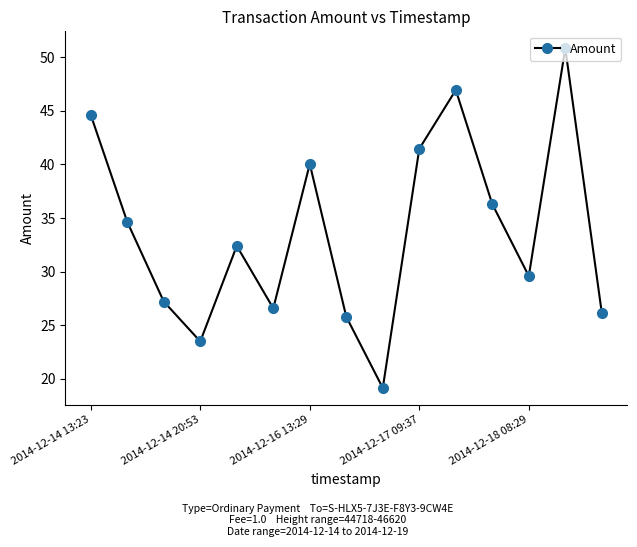

What is the greatest value displayed?

50.8